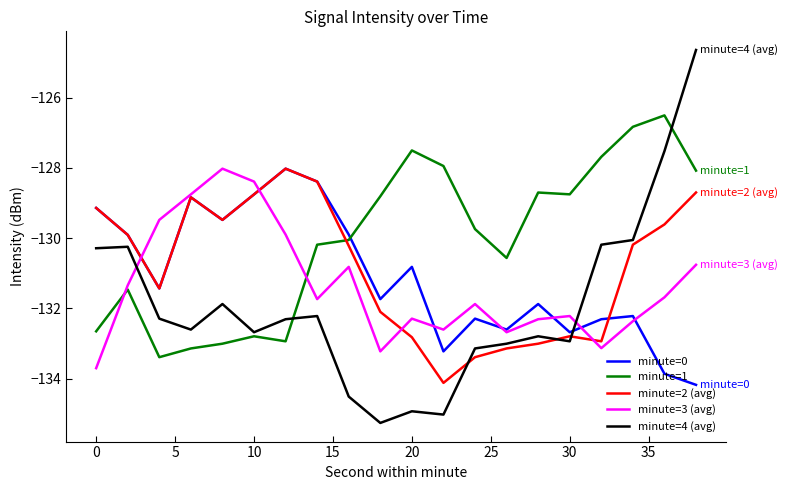

Which series has the largest total across all categories?

minute=1